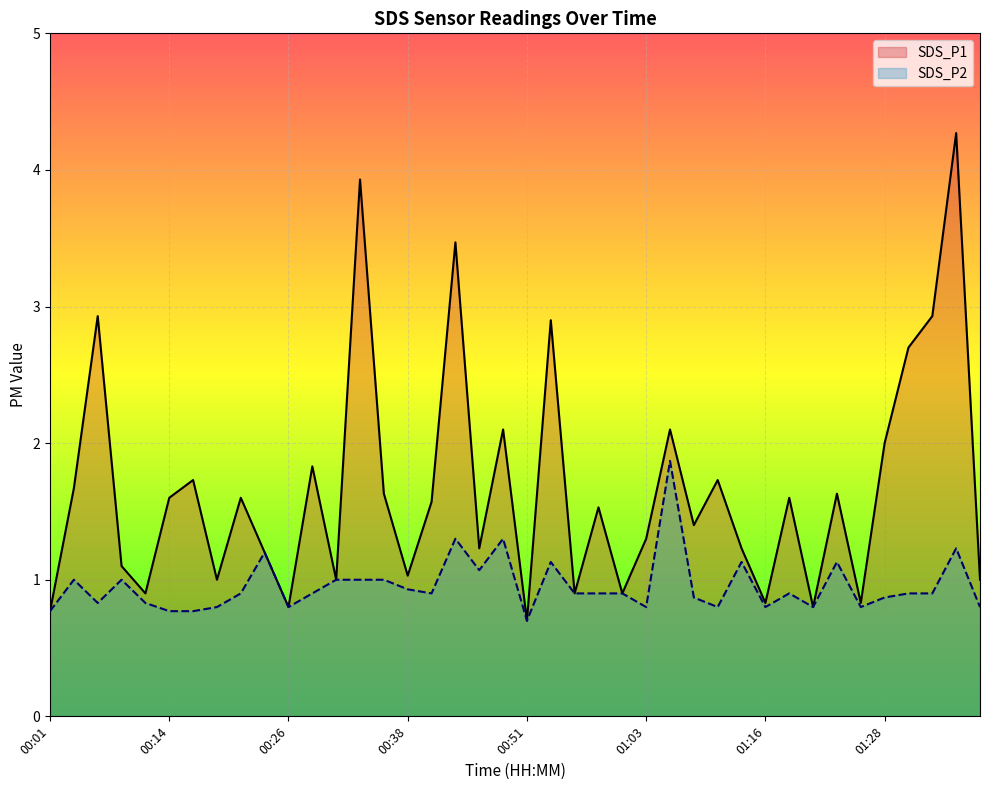

Where is the first local minimum for SDS_P2?

00:06